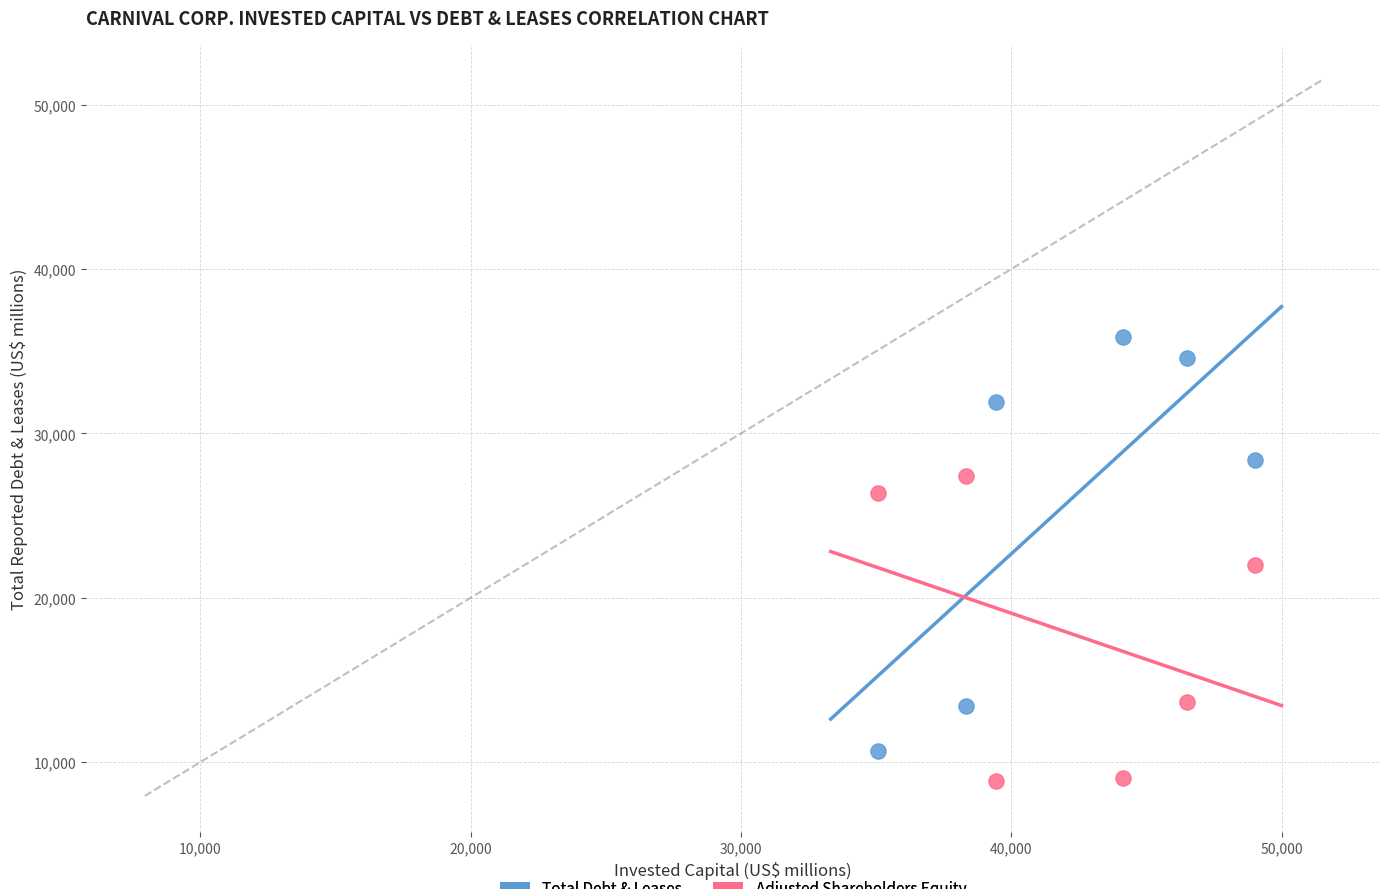

Which series reaches the minimum Y coordinate?

Adjusted Shareholders Equity